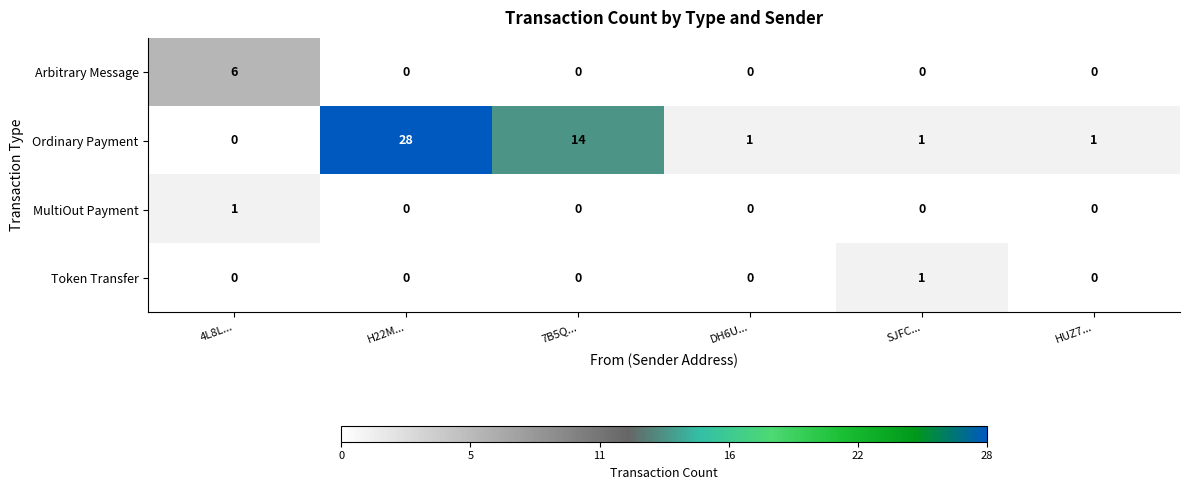

Where does the Ordinary Payment series first go above 1?

H22M...